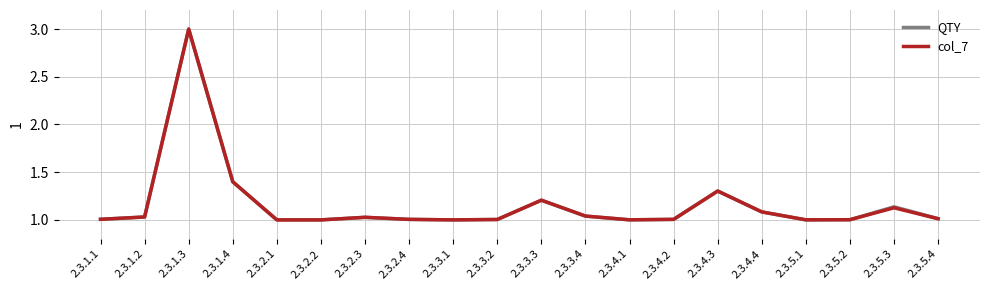

Which series changed the most between 2.3.3.3 and 2.3.5.4?

col_7